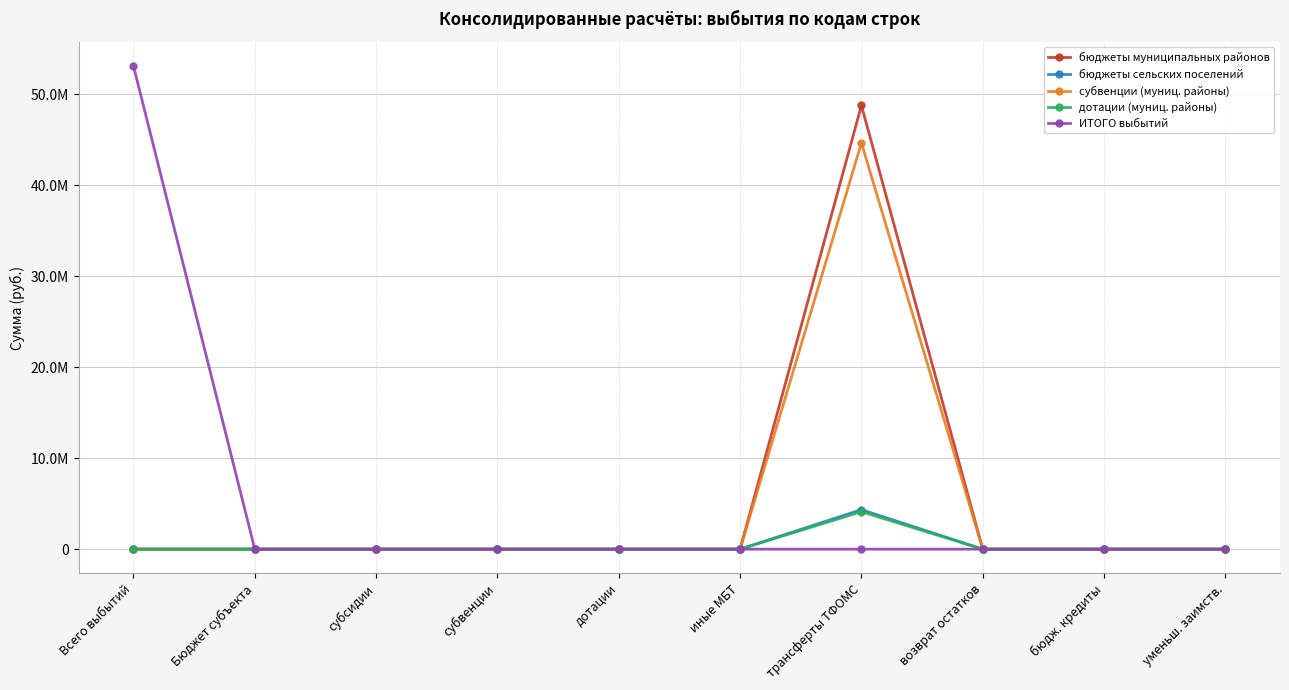

What position from the left is бюдж. кредиты?

9